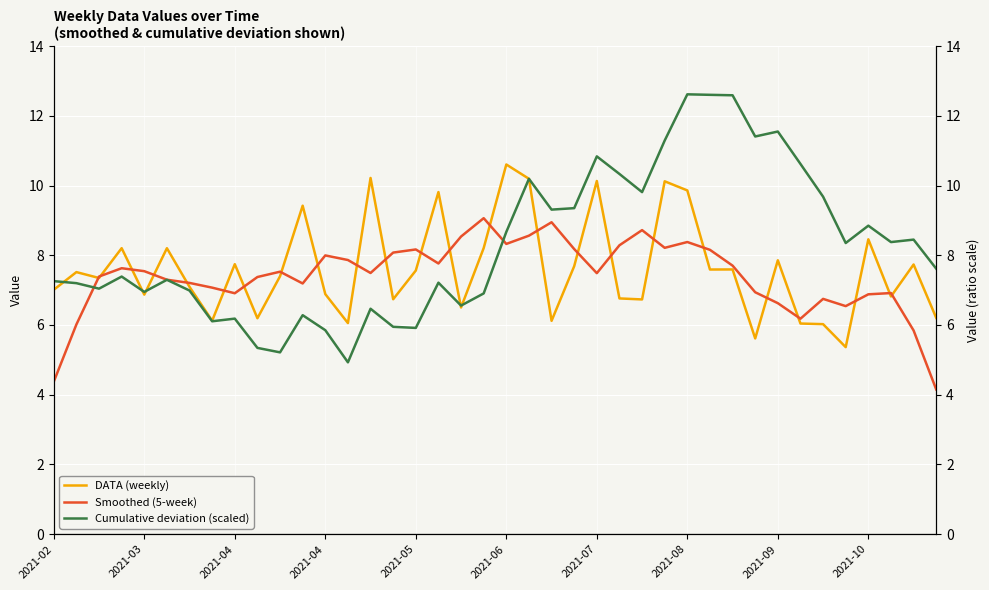

How many values in the Cumulative deviation (scaled) series are below 7?

14